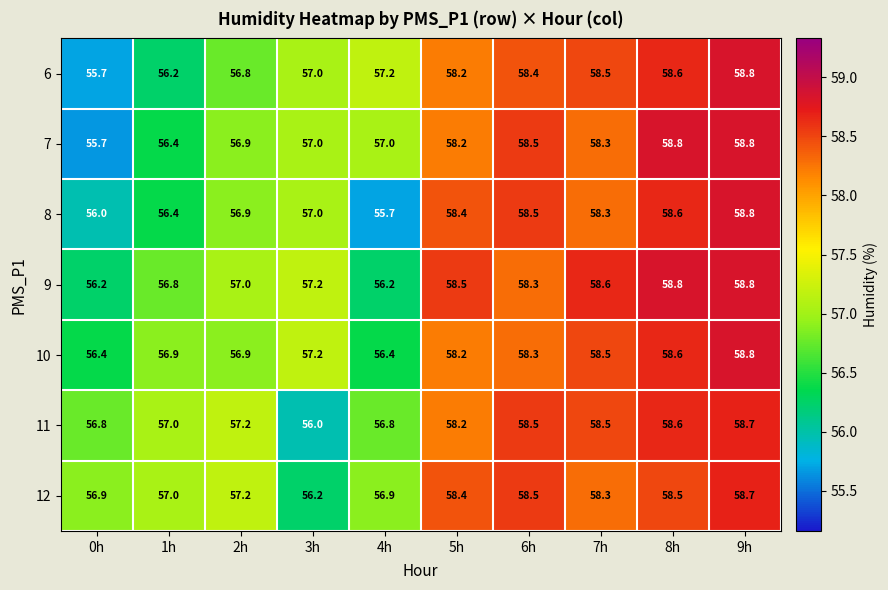

List the labels in order of 6 value, smallest first.

0h, 1h, 2h, 3h, 4h, 5h, 6h, 7h, 8h, 9h